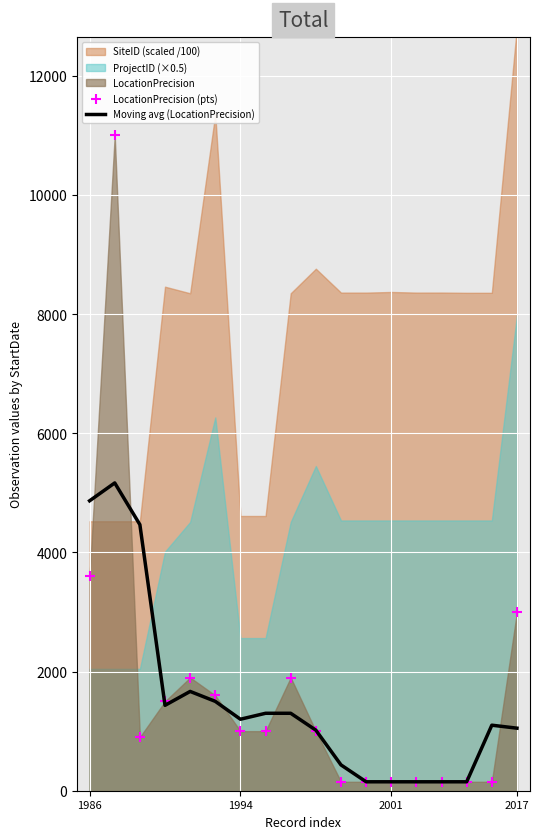

Which series reaches the minimum Y coordinate?

Moving avg (LocationPrecision)